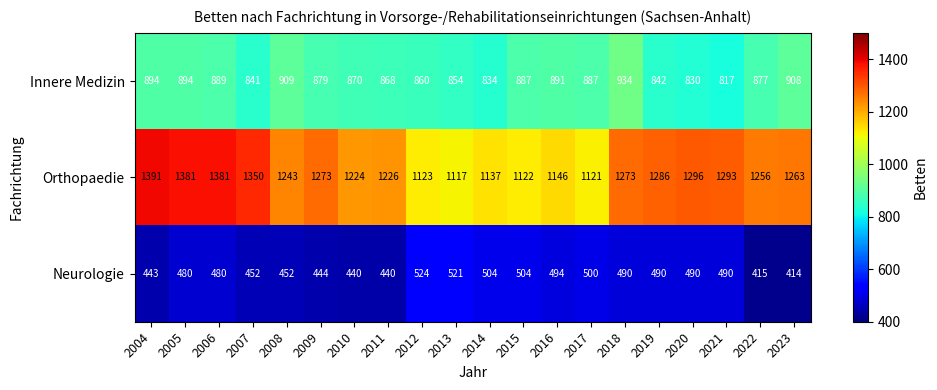

What is the average value of the Neurologie series?

473